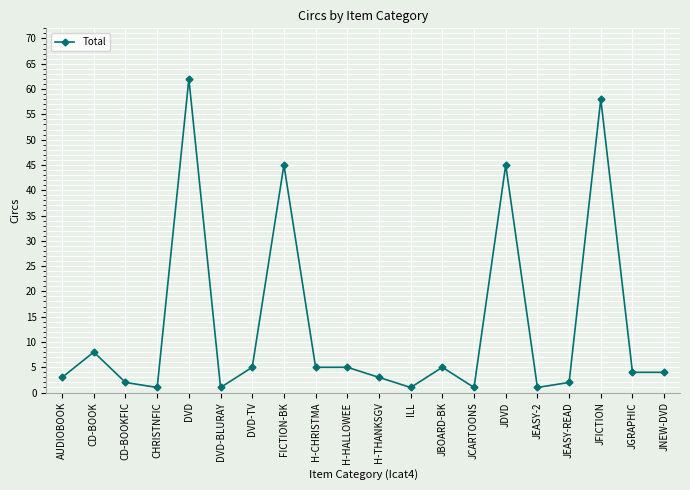

What position from the left is FICTION-BK?

8